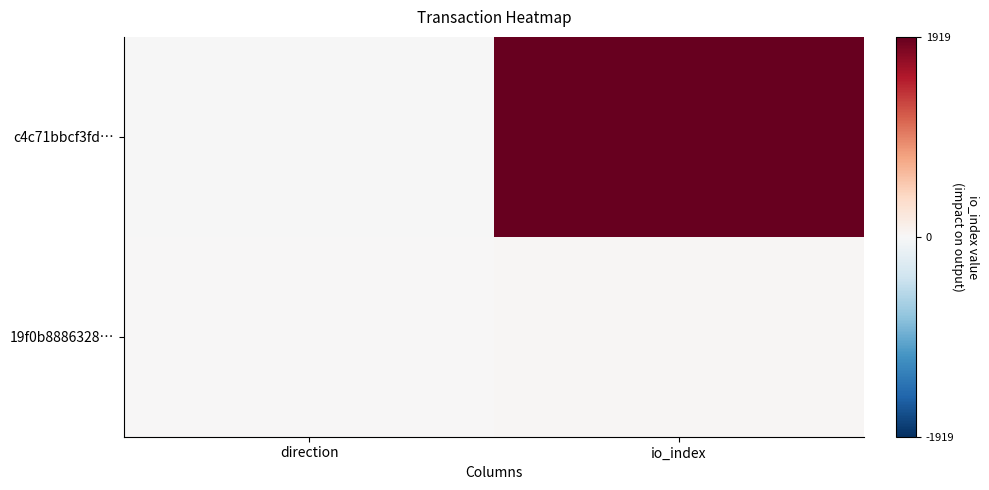

Rank the series by their maximum value, from highest to lowest.

c4c71bbcf3fd…, 19f0b8886328…